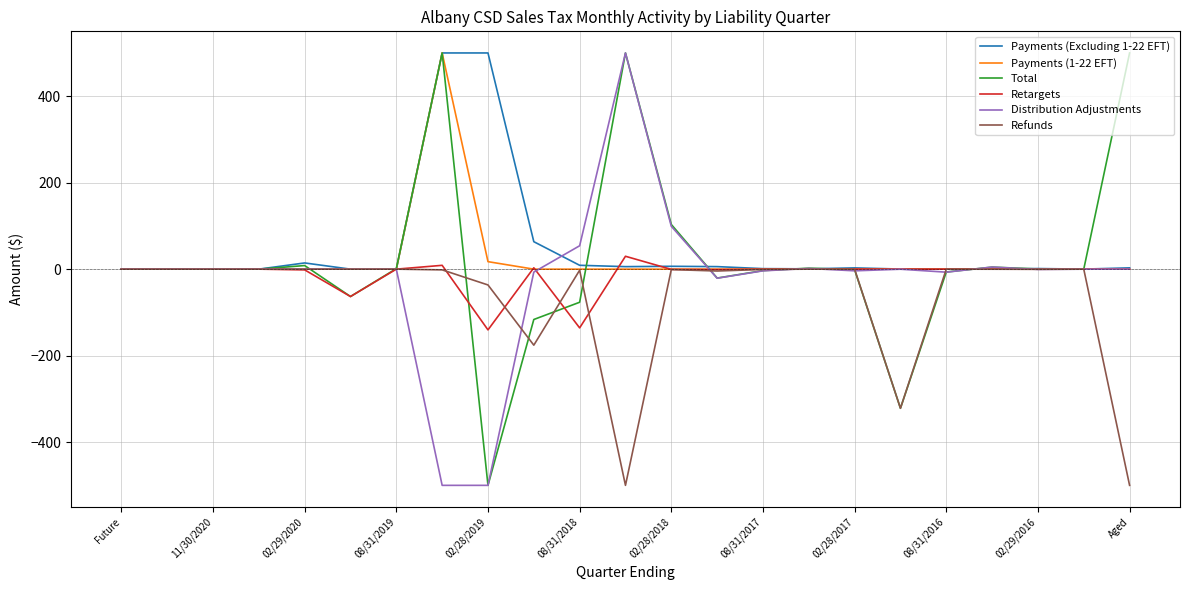

What is the minimum value shown in the chart?

-500.0